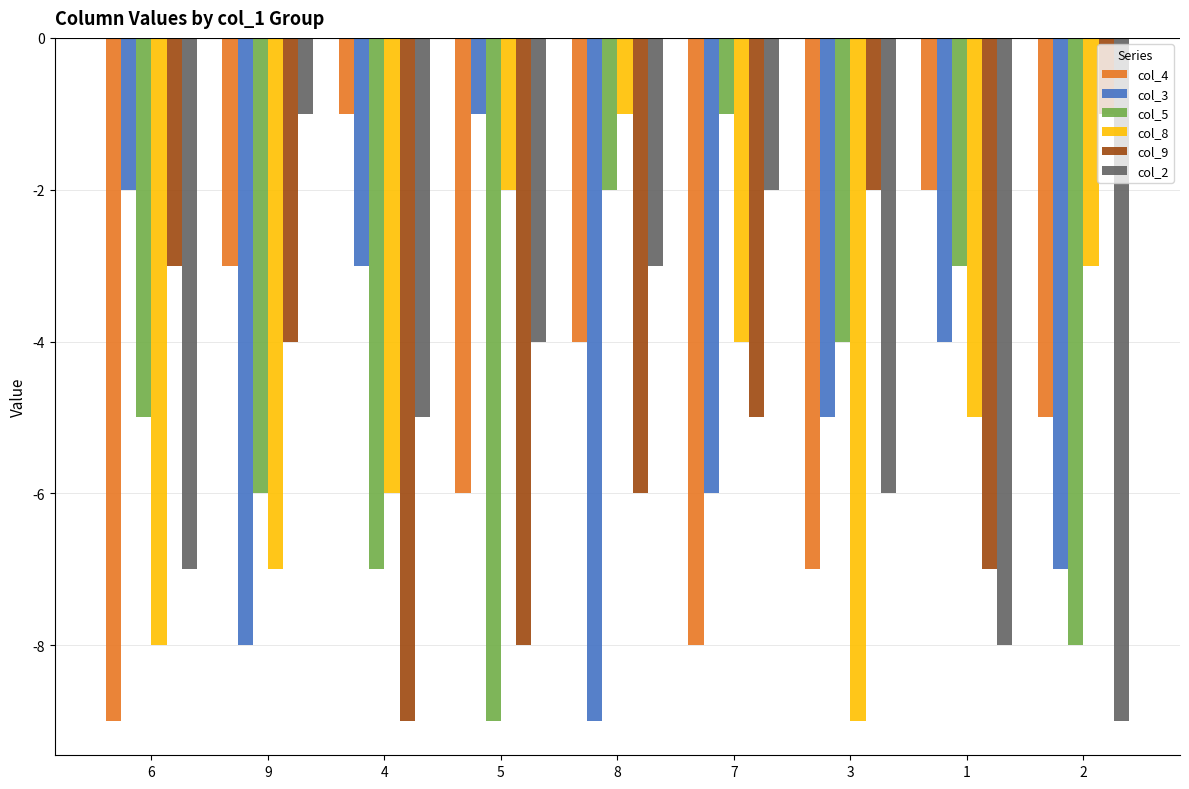

Which series changed the most between 5 and 8?

col_3